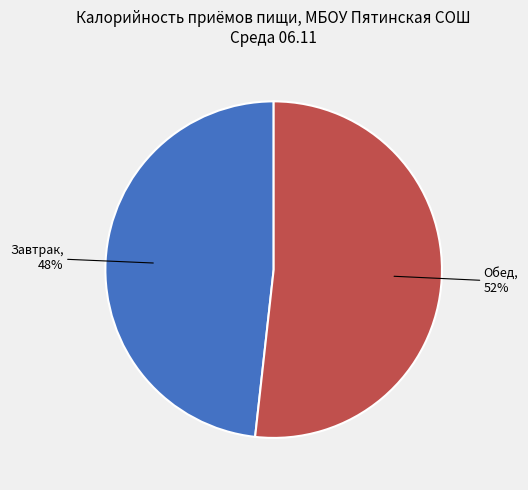

To the nearest percent, what is the difference between the largest and smallest slice percentages?

4%